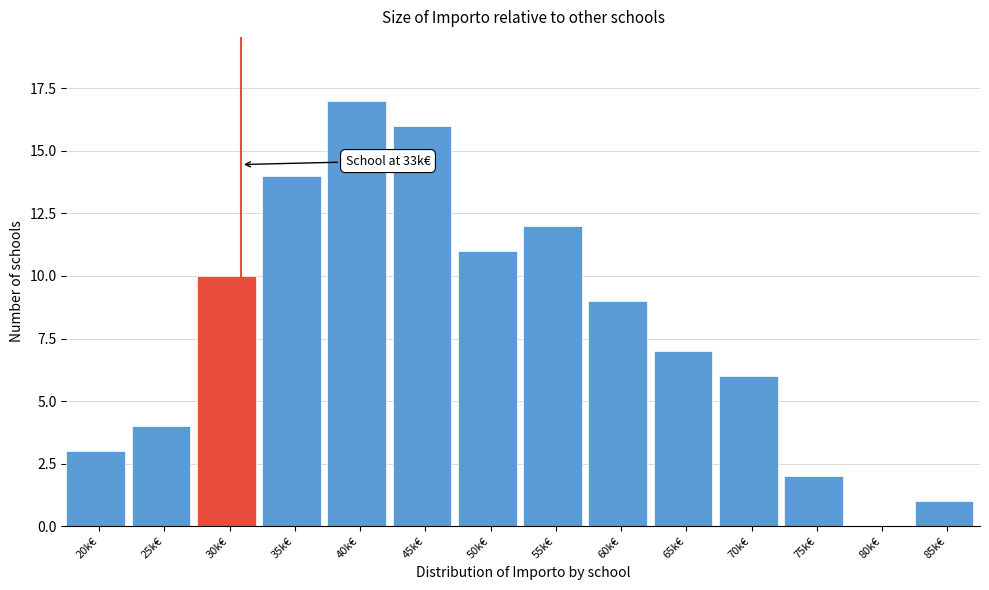

Reading left to right, extract all data points from this chart.

20k€=3	25k€=4	30k€=10	35k€=14	40k€=17	45k€=16	50k€=11	55k€=12	60k€=9	65k€=7	70k€=6	75k€=2	80k€=0	85k€=1